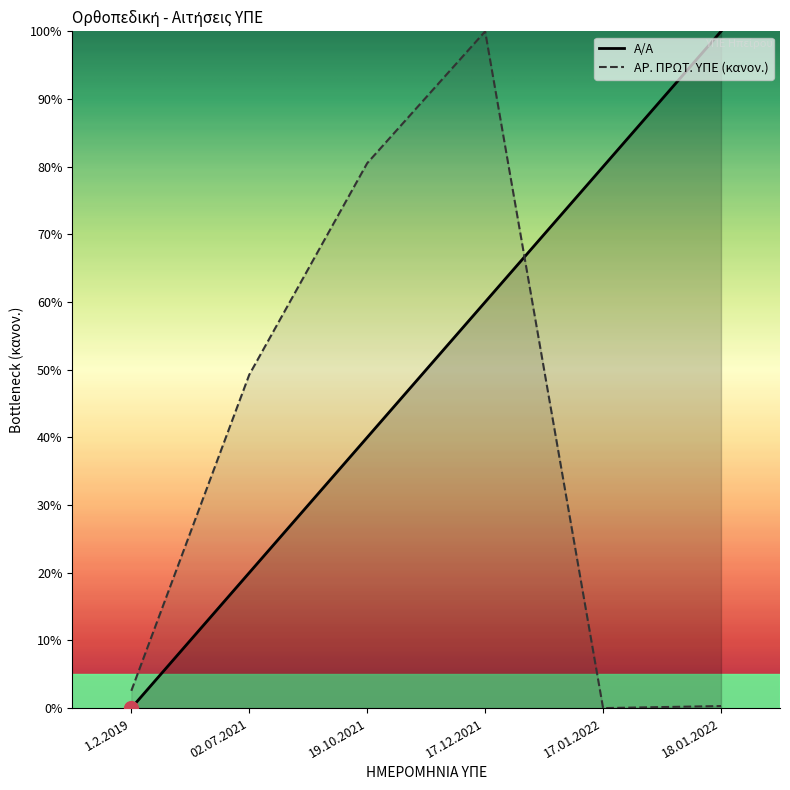

How many lines are shown in the chart?

2